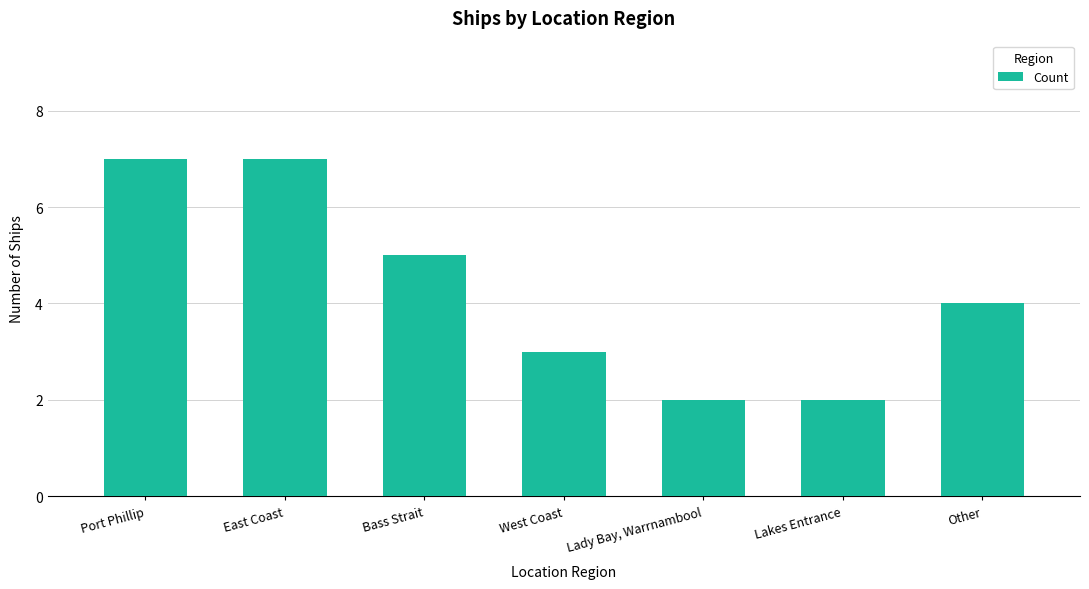

Reading right to left, transcribe all the data shown in this chart.

4	2	2	3	5	7	7